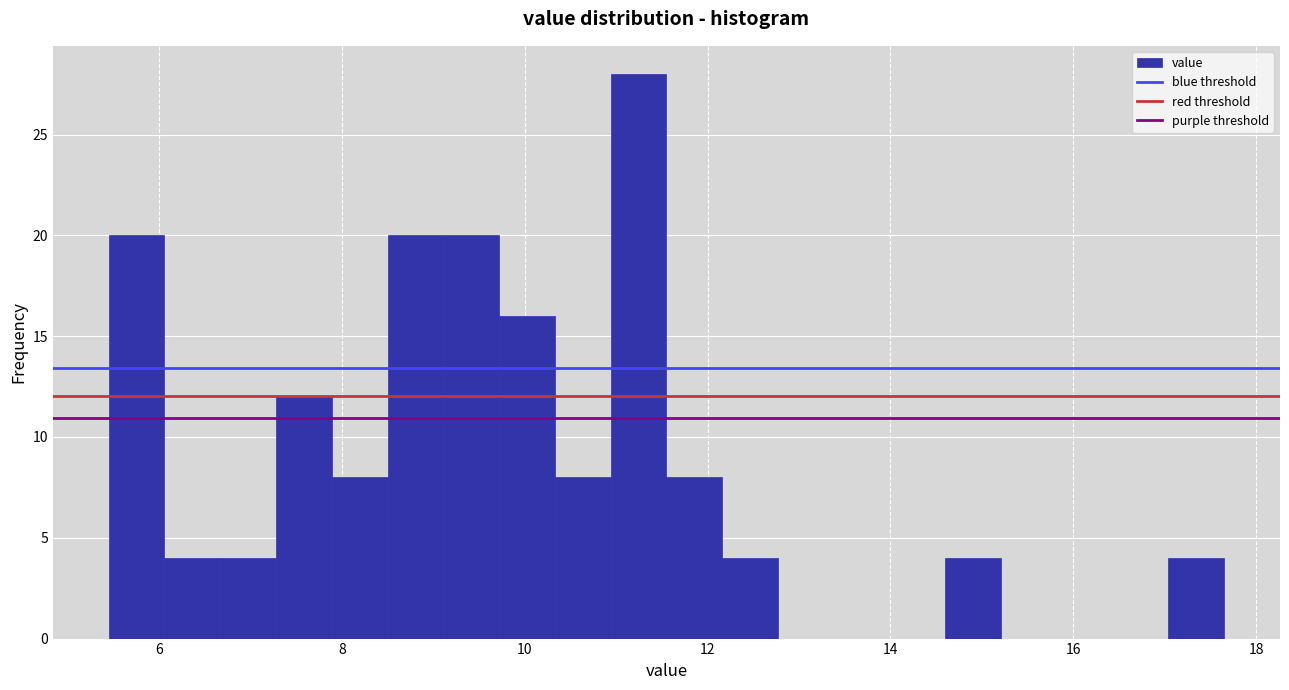

Read against the x-axis, roughly where is the centre of the tallest bar?

11.2